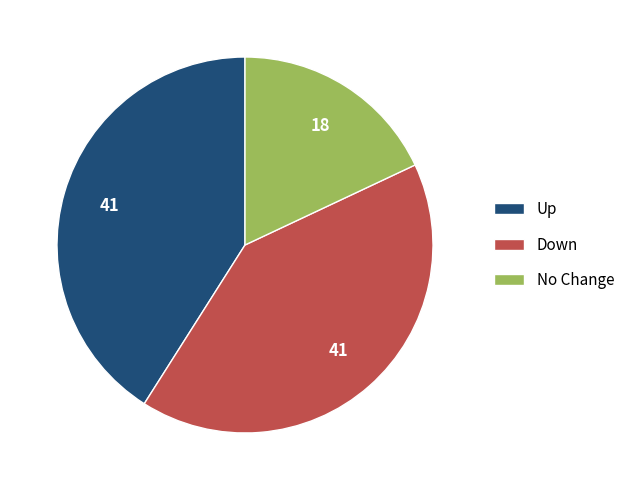

Which has a higher value, No Change or Down?

Down